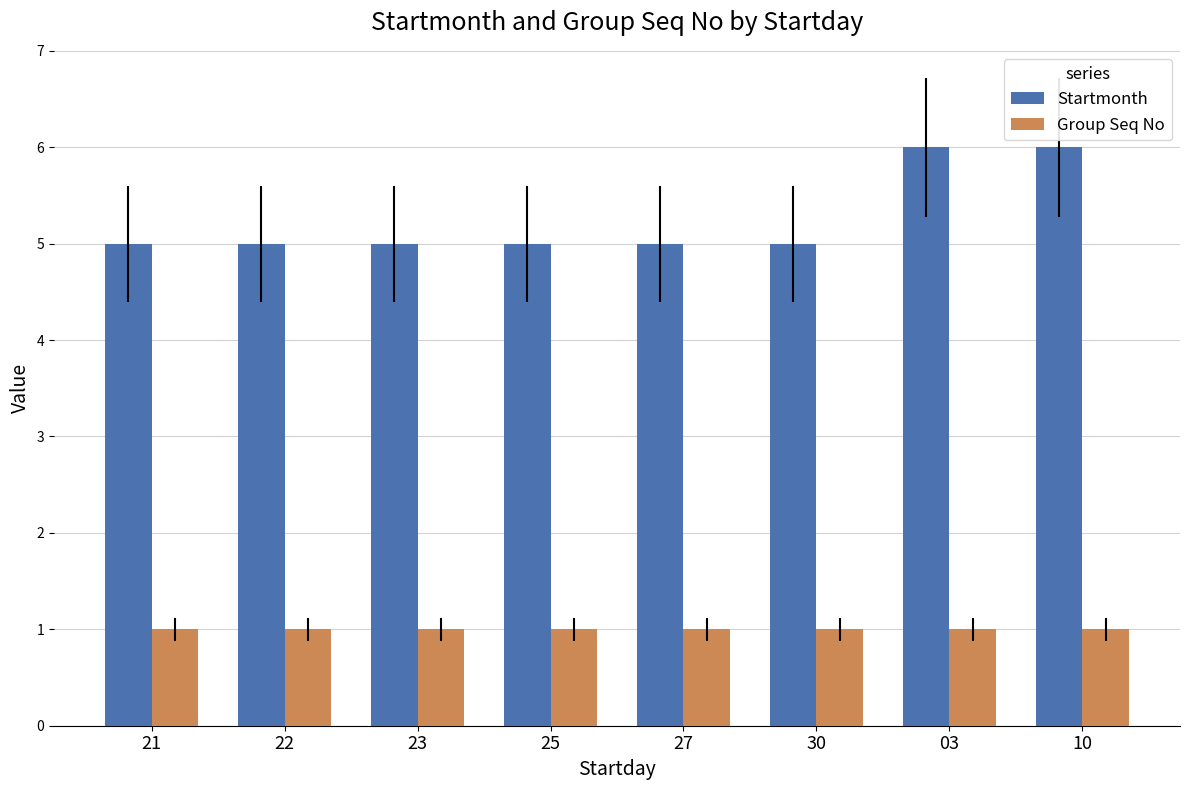

The Group Seq No series shows 0 at 27. True or false?

False